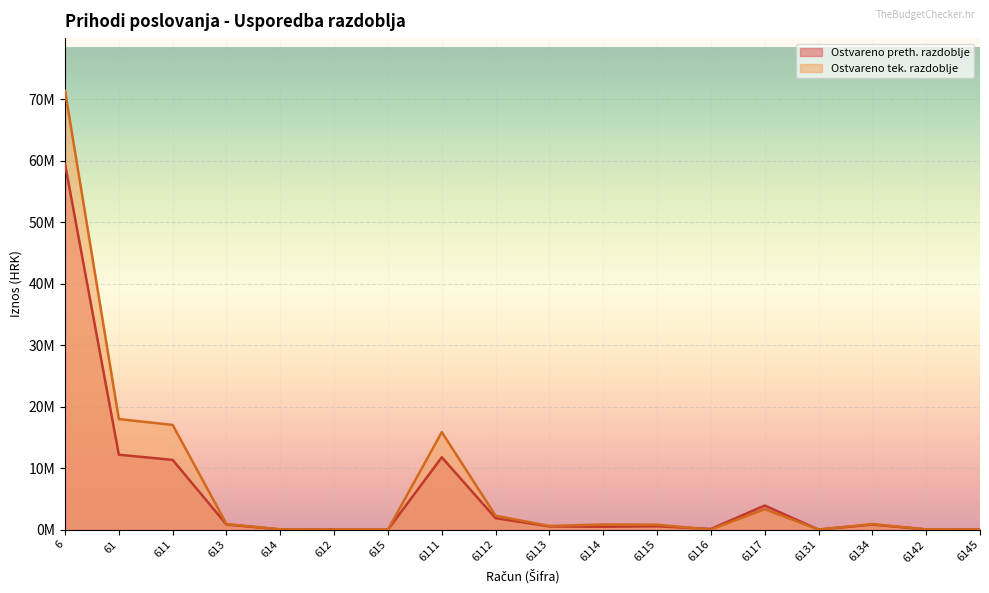

What is the average value of the Ostvareno preth. razdoblje series?

5768179.9